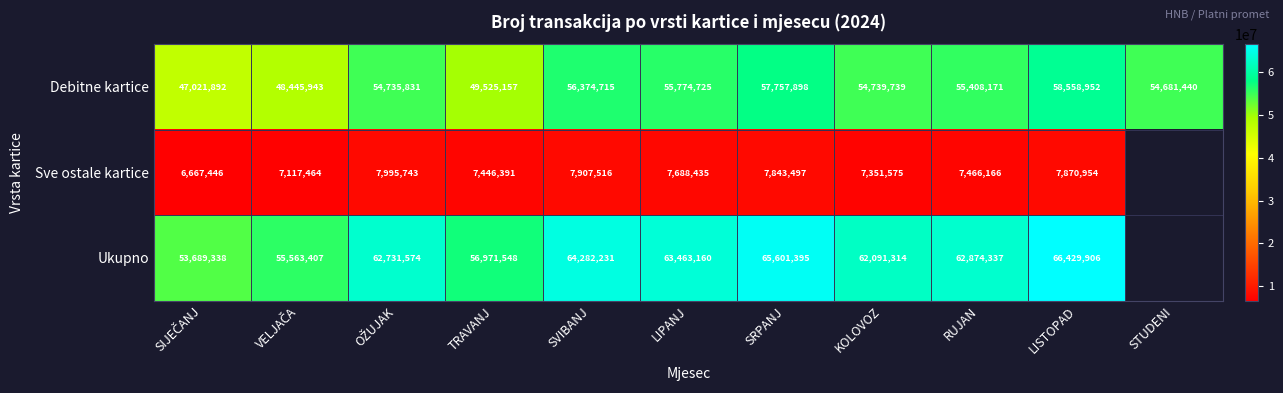

What is the difference between the highest and lowest values at LIPANJ?

55774725